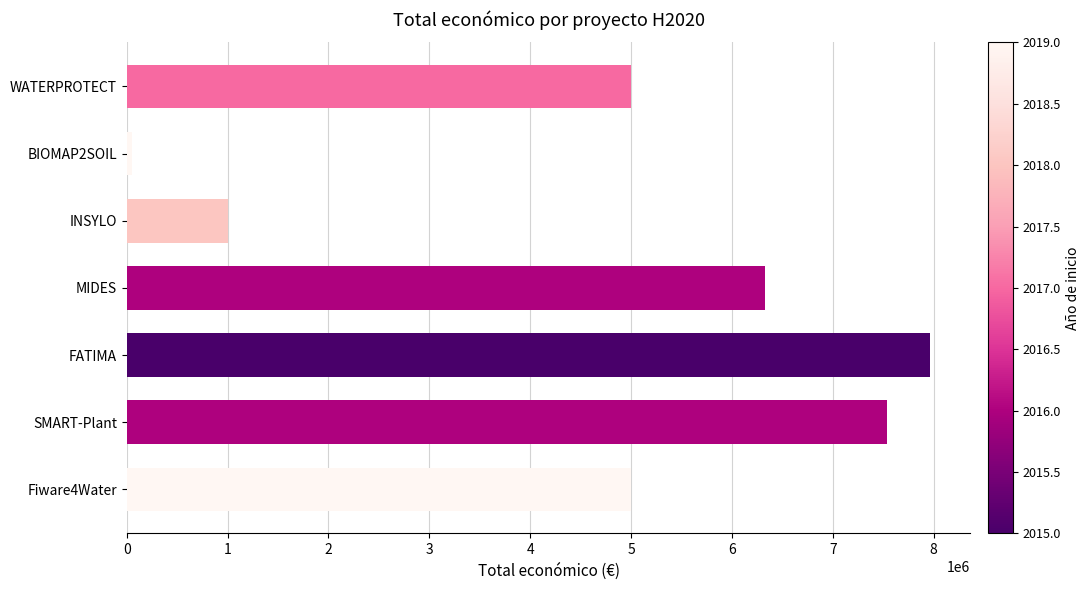

What value does the data have at FATIMA?

7966697